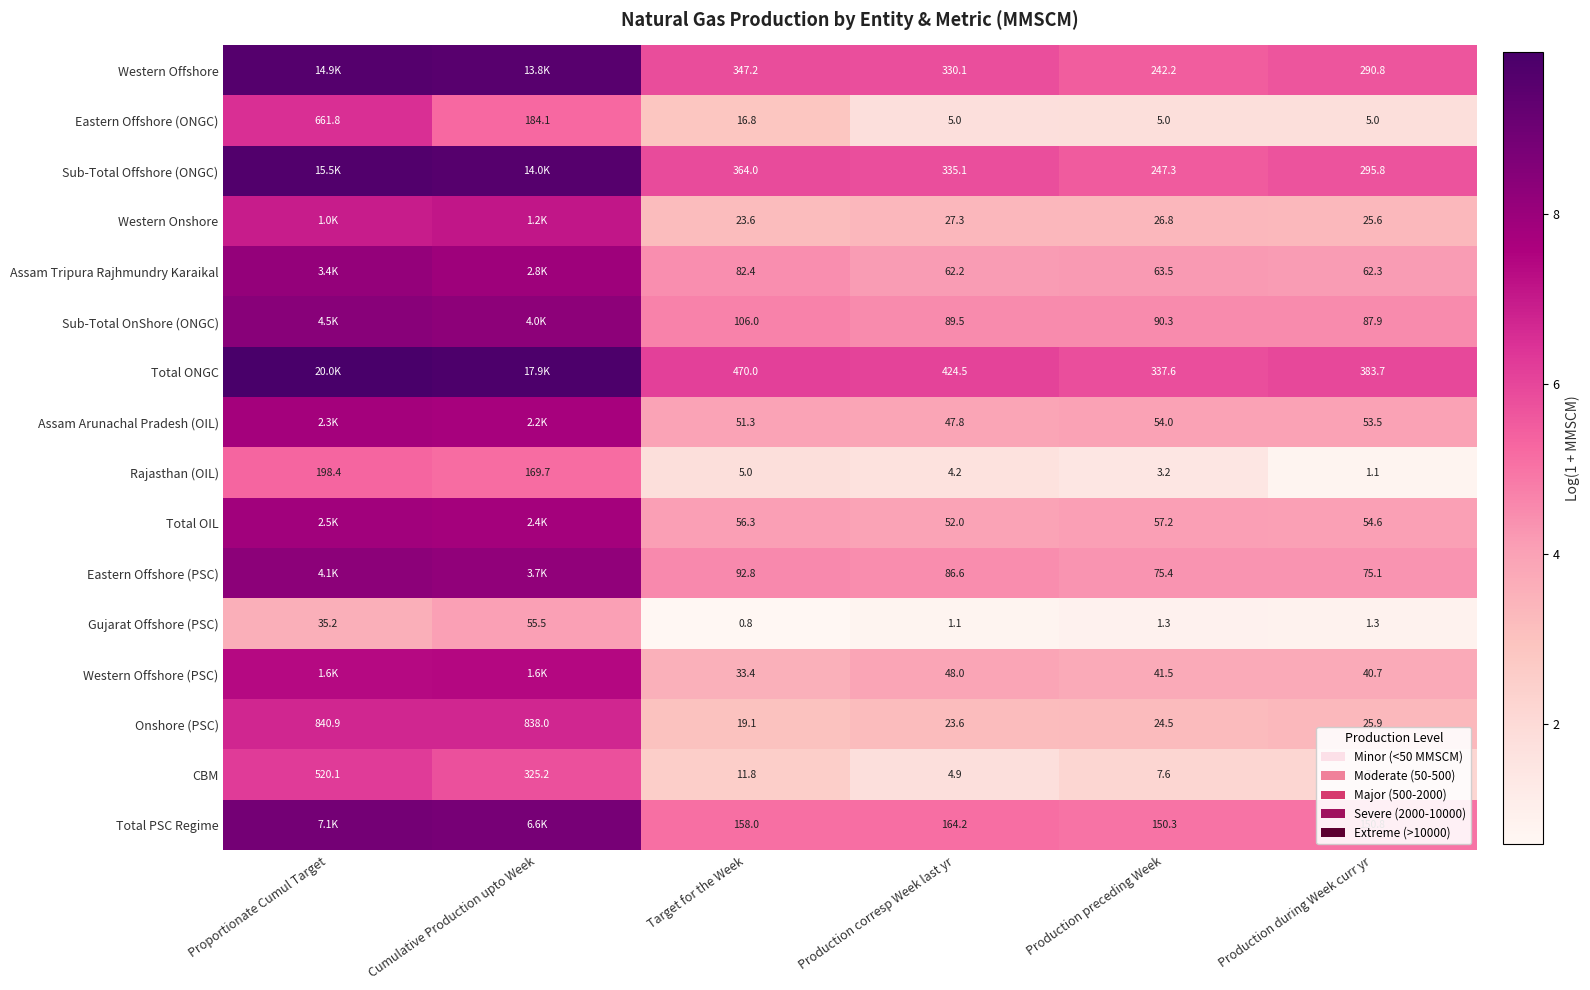

At which label is CBM closest to 262?

Cumulative Production upto Week